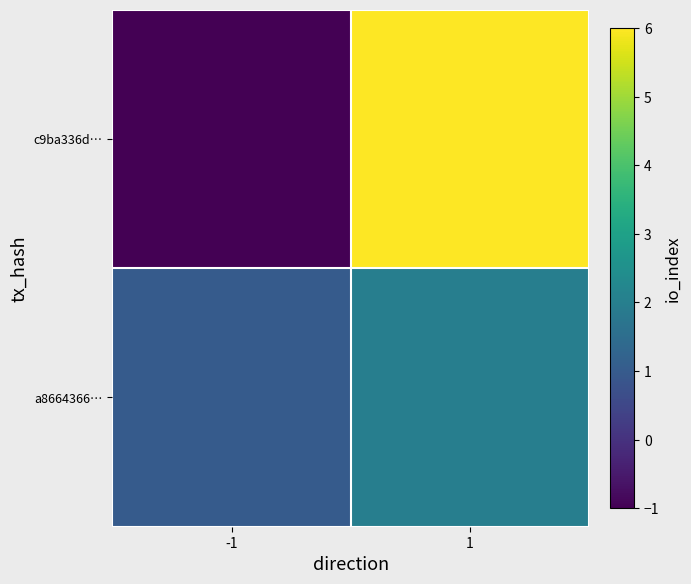

At which category does the chart reach its peak across all series?

1